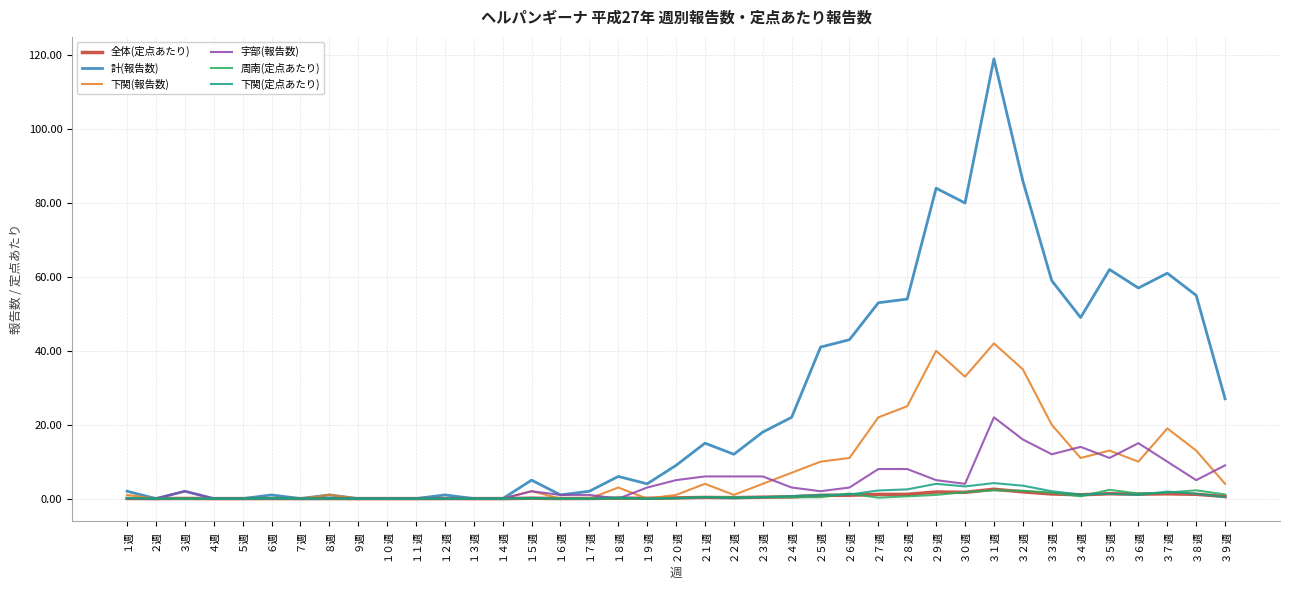

What are all the series names shown in the legend?

全体(定点あたり), 計(報告数), 下関(報告数), 宇部(報告数), 周南(定点あたり), 下関(定点あたり)